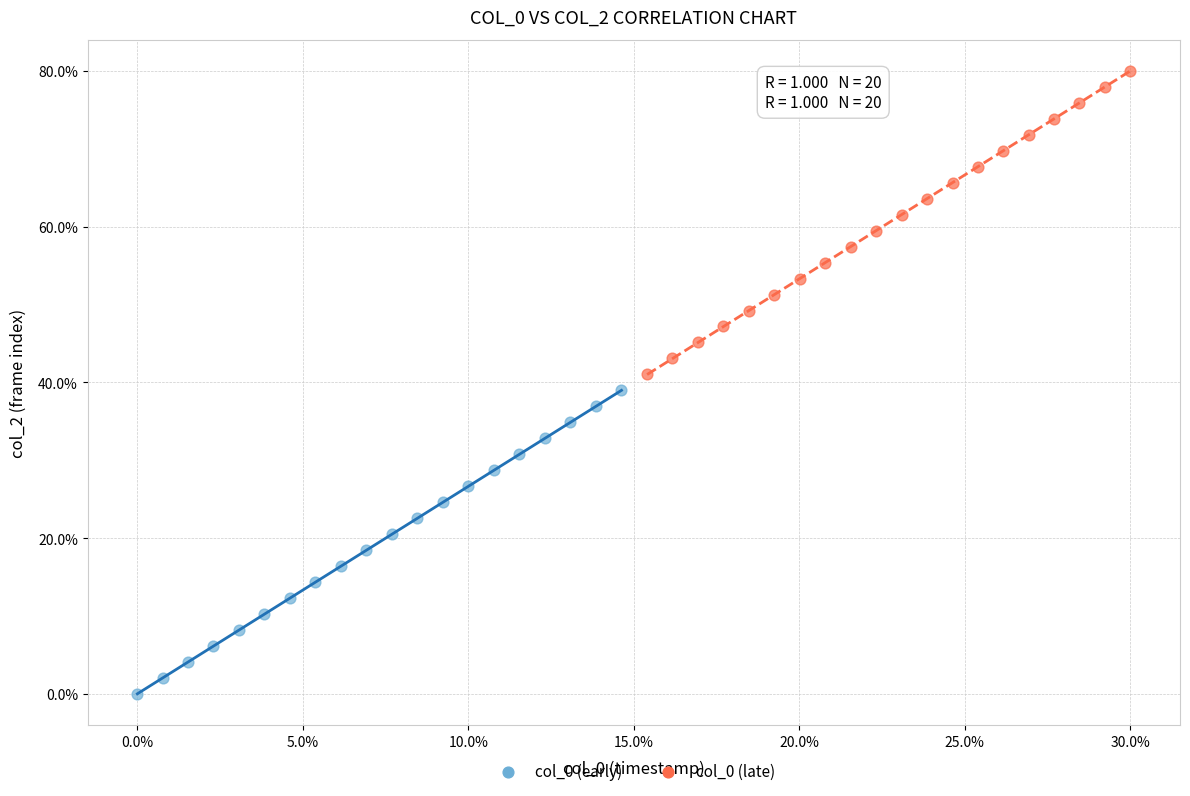

Which series contains the highest Y value?

col_0 (late)